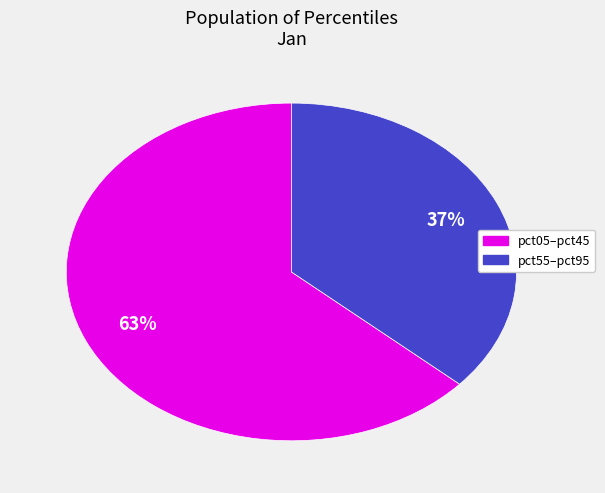

Is there a majority slice in this chart?

Yes